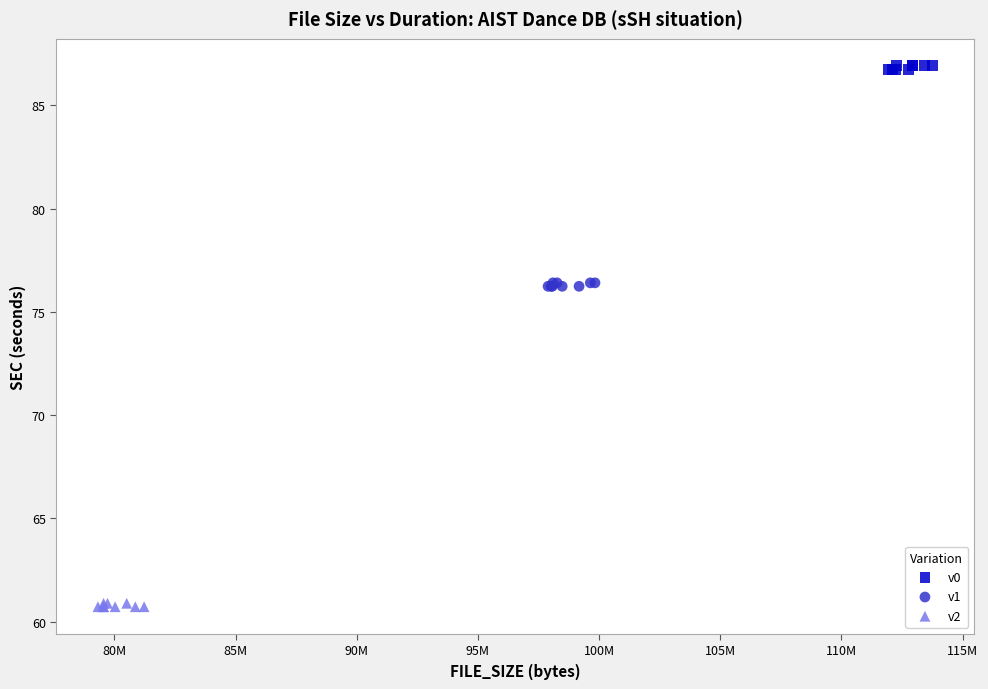

Which series contains the lowest Y value?

v2